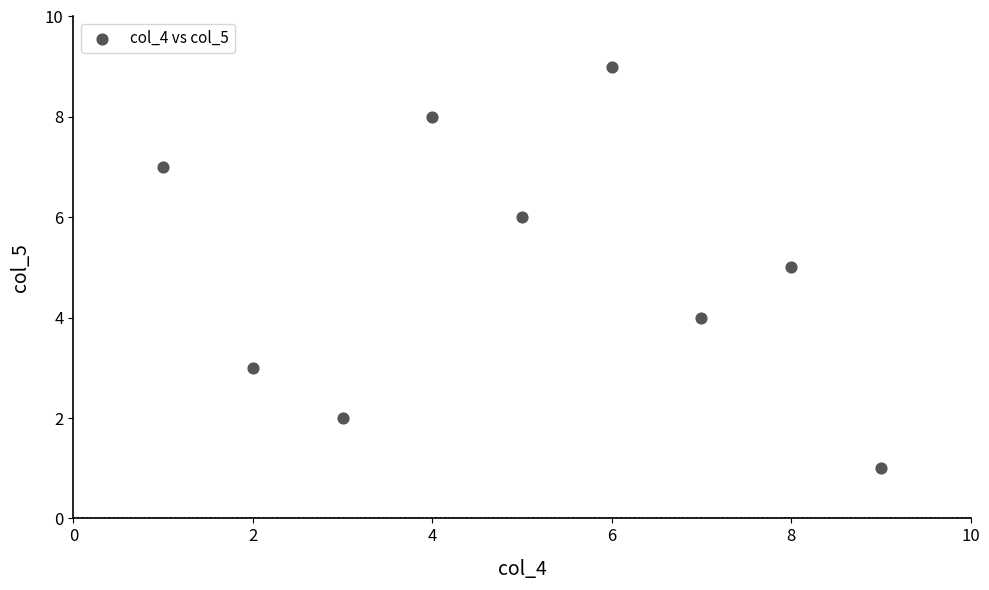

What is the range of X values (max minus min)?

8